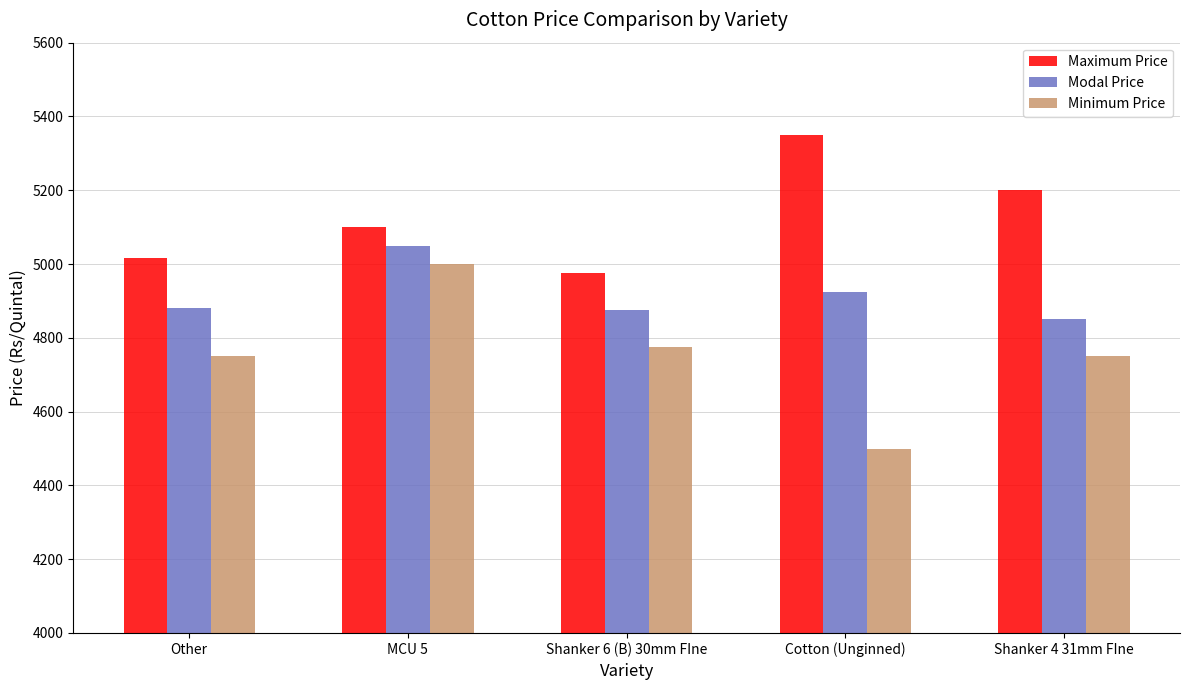

How many categories are shown in the chart?

5